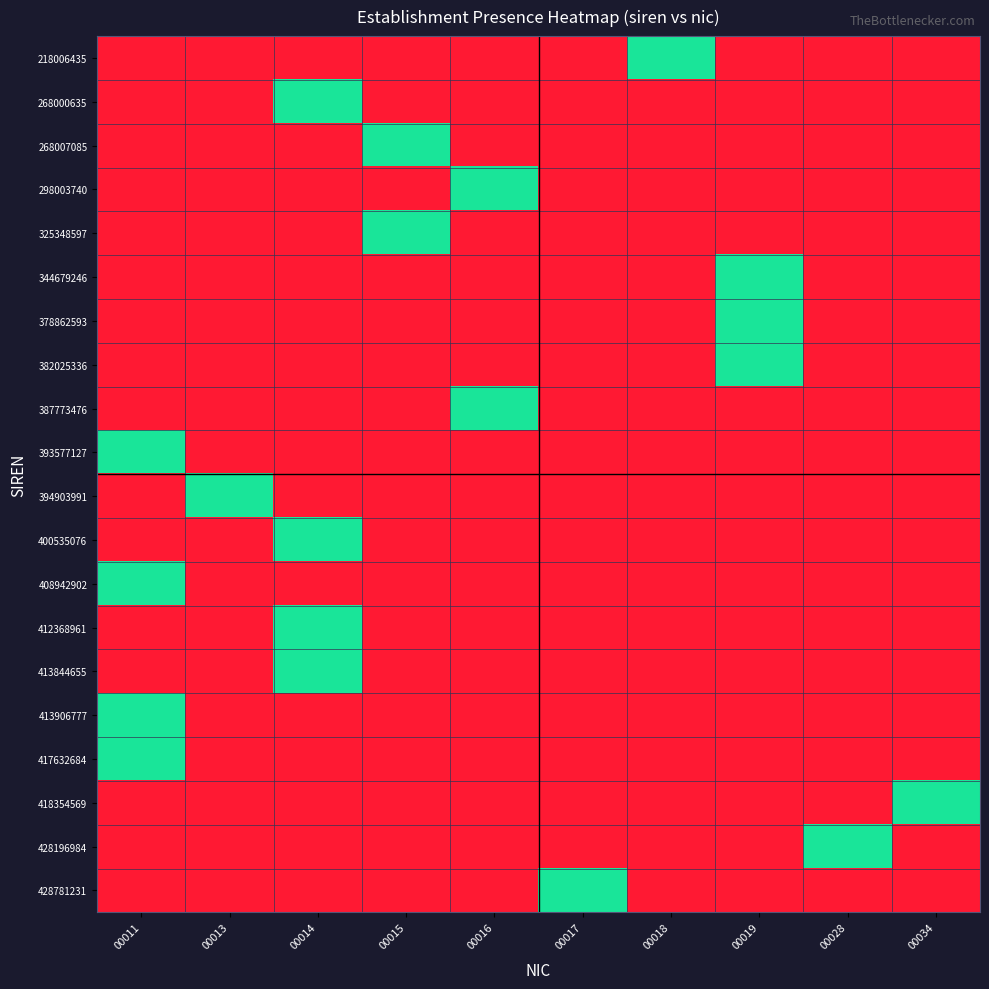

Reading left to right, extract all data points from this chart.

218006435: 00011=0	00013=0	00014=0	00015=0	00016=0	00017=0	00018=1	00019=0	00028=0	00034=0
268000635: 00011=0	00013=0	00014=1	00015=0	00016=0	00017=0	00018=0	00019=0	00028=0	00034=0
268007085: 00011=0	00013=0	00014=0	00015=1	00016=0	00017=0	00018=0	00019=0	00028=0	00034=0
298003740: 00011=0	00013=0	00014=0	00015=0	00016=1	00017=0	00018=0	00019=0	00028=0	00034=0
325348597: 00011=0	00013=0	00014=0	00015=1	00016=0	00017=0	00018=0	00019=0	00028=0	00034=0
344679246: 00011=0	00013=0	00014=0	00015=0	00016=0	00017=0	00018=0	00019=1	00028=0	00034=0
378862593: 00011=0	00013=0	00014=0	00015=0	00016=0	00017=0	00018=0	00019=1	00028=0	00034=0
382025336: 00011=0	00013=0	00014=0	00015=0	00016=0	00017=0	00018=0	00019=1	00028=0	00034=0
387773476: 00011=0	00013=0	00014=0	00015=0	00016=1	00017=0	00018=0	00019=0	00028=0	00034=0
393577127: 00011=1	00013=0	00014=0	00015=0	00016=0	00017=0	00018=0	00019=0	00028=0	00034=0
394903991: 00011=0	00013=1	00014=0	00015=0	00016=0	00017=0	00018=0	00019=0	00028=0	00034=0
400535076: 00011=0	00013=0	00014=1	00015=0	00016=0	00017=0	00018=0	00019=0	00028=0	00034=0
408942902: 00011=1	00013=0	00014=0	00015=0	00016=0	00017=0	00018=0	00019=0	00028=0	00034=0
412368961: 00011=0	00013=0	00014=1	00015=0	00016=0	00017=0	00018=0	00019=0	00028=0	00034=0
413844655: 00011=0	00013=0	00014=1	00015=0	00016=0	00017=0	00018=0	00019=0	00028=0	00034=0
413906777: 00011=1	00013=0	00014=0	00015=0	00016=0	00017=0	00018=0	00019=0	00028=0	00034=0
417632684: 00011=1	00013=0	00014=0	00015=0	00016=0	00017=0	00018=0	00019=0	00028=0	00034=0
418354569: 00011=0	00013=0	00014=0	00015=0	00016=0	00017=0	00018=0	00019=0	00028=0	00034=1
428196984: 00011=0	00013=0	00014=0	00015=0	00016=0	00017=0	00018=0	00019=0	00028=1	00034=0
428781231: 00011=0	00013=0	00014=0	00015=0	00016=0	00017=1	00018=0	00019=0	00028=0	00034=0